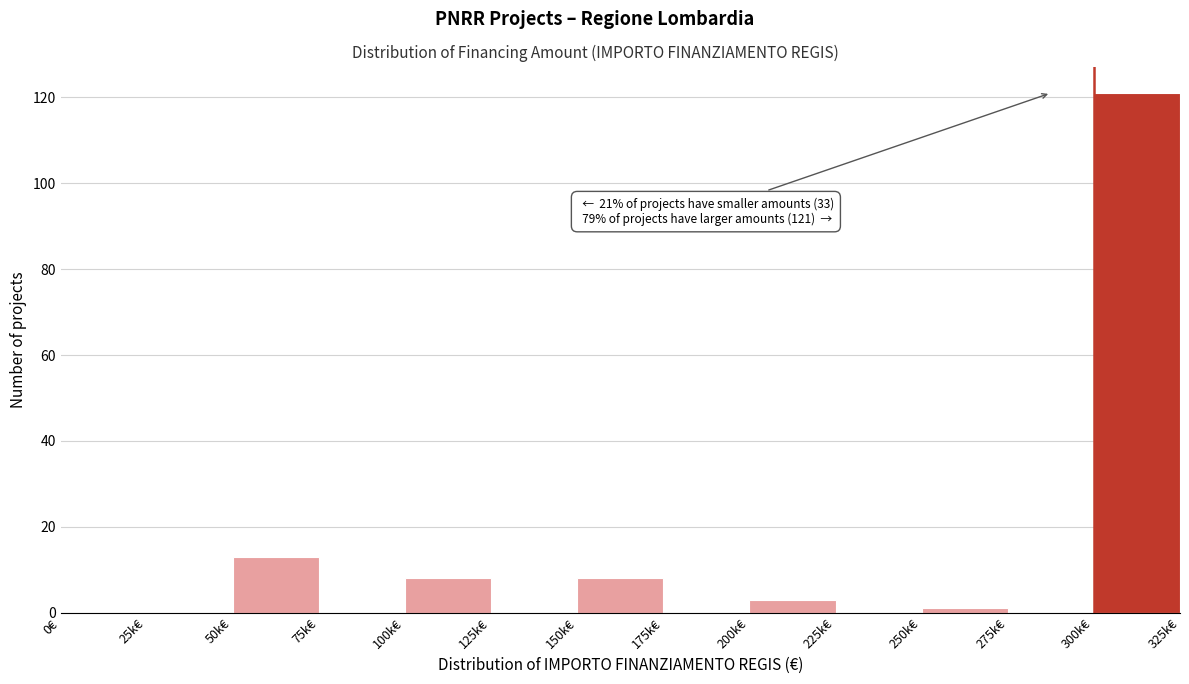

Reading left to right, extract all data points from this chart.

0€=0	25k€=0	50k€=13	75k€=0	100k€=8	125k€=0	150k€=8	175k€=0	200k€=3	225k€=0	250k€=1	275k€=0	300k€=121